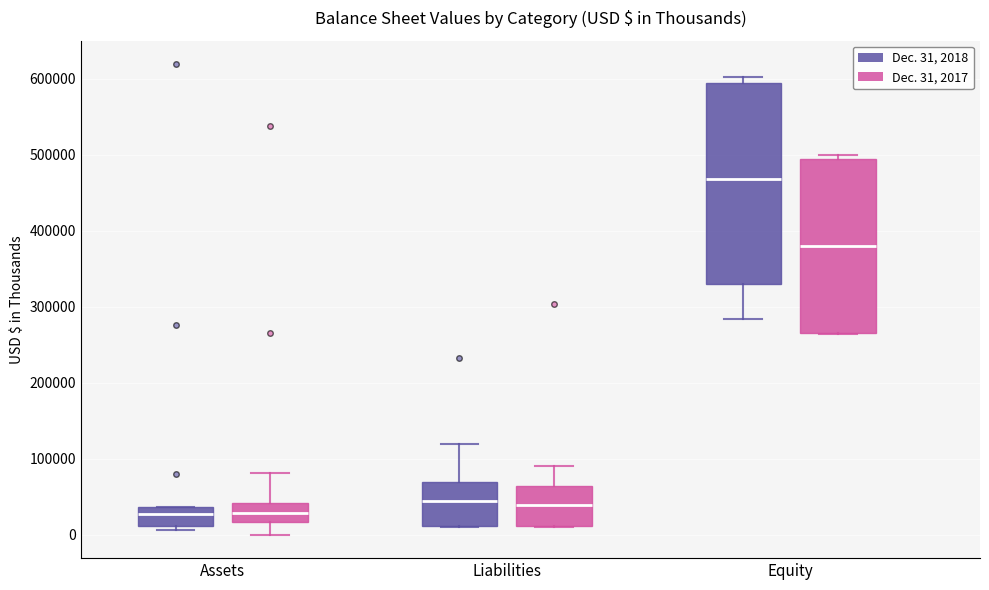

Where is the upper edge of the box for Assets (Dec. 31, 2017) on the y-axis? The values are not printed on the chart, so give them approximately, as read against the axis.

40000